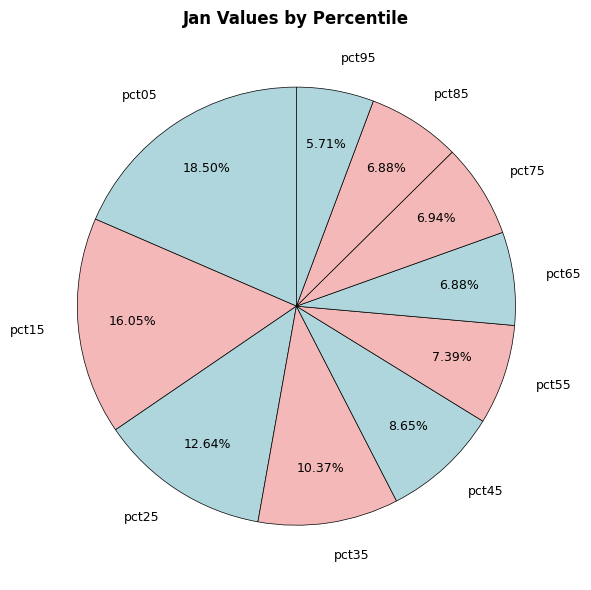

How many segments does this pie chart have?

10